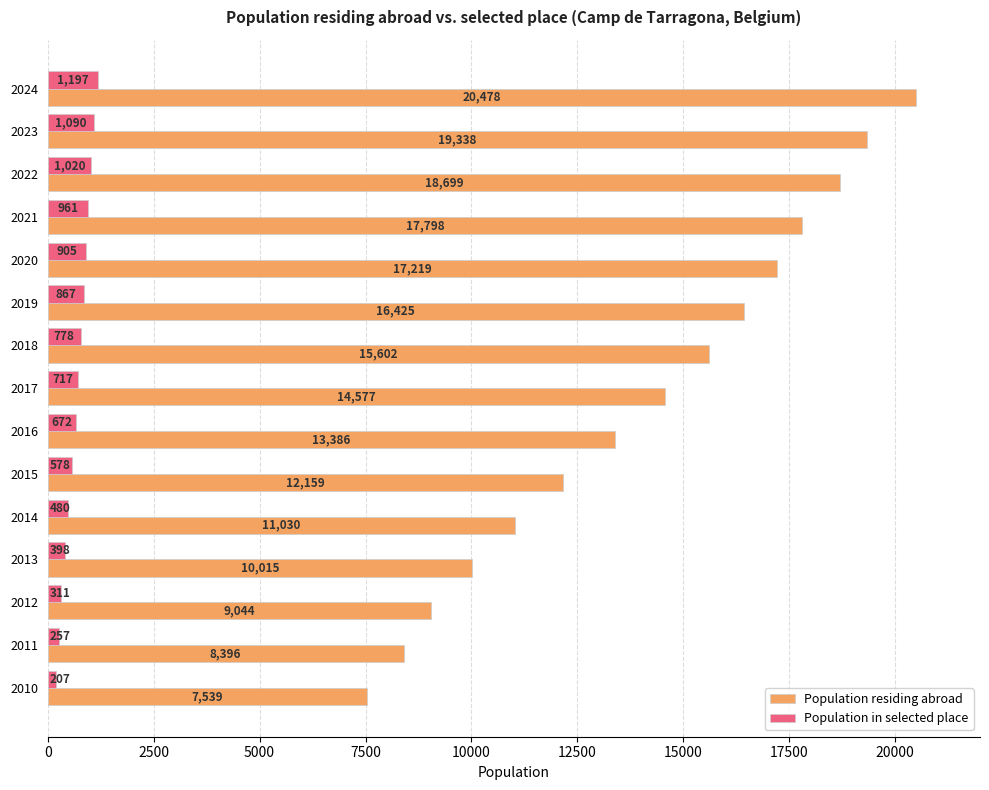

At how many categories does at least one series exceed 13773?

8